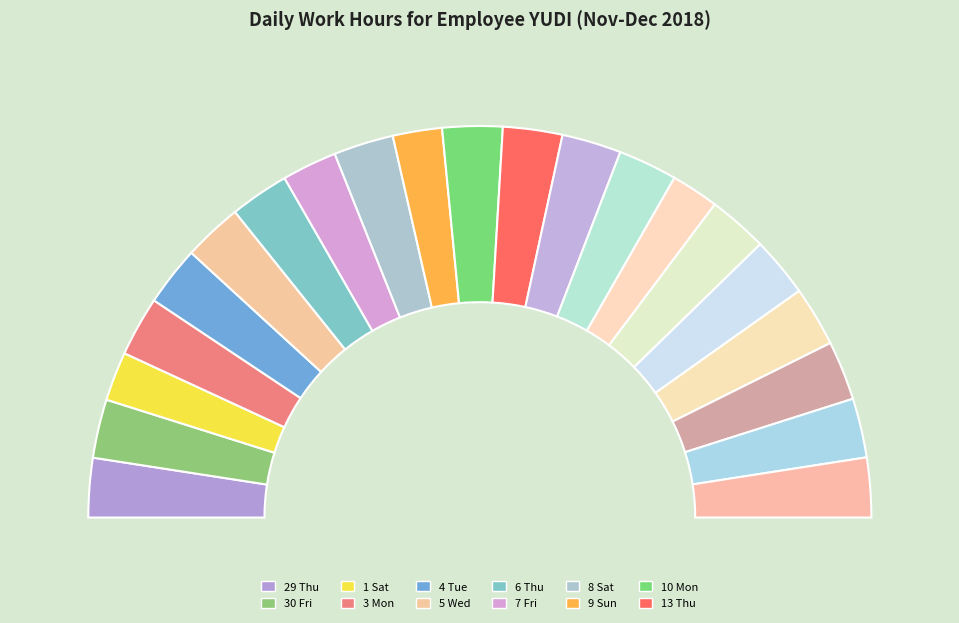

What is the total percentage of 5 Wed and 18 Tue?

9.8%